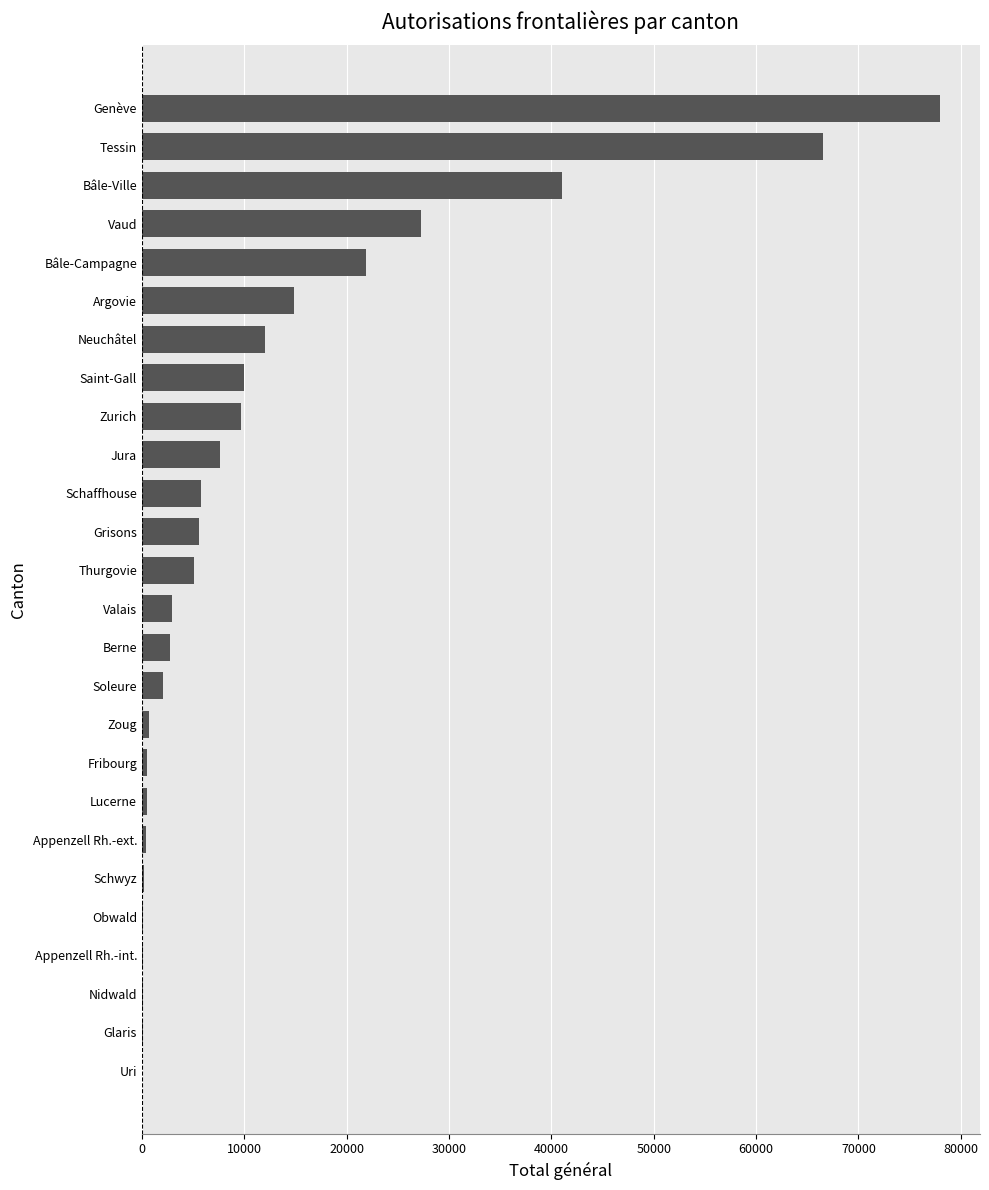

What is the maximum value shown in the chart?

77979